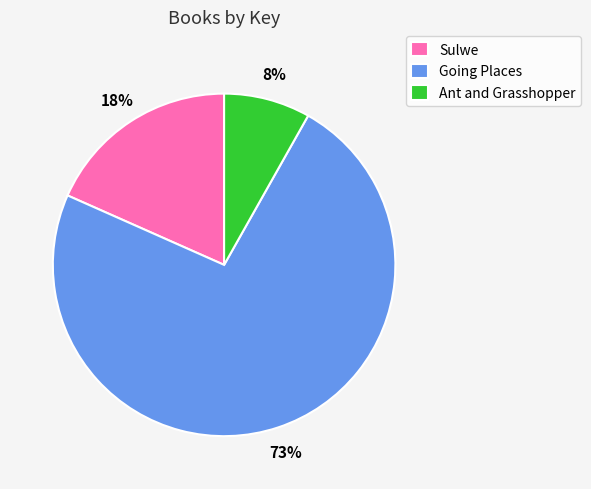

Combined, do Sulwe and Going Places account for over 50%?

Yes